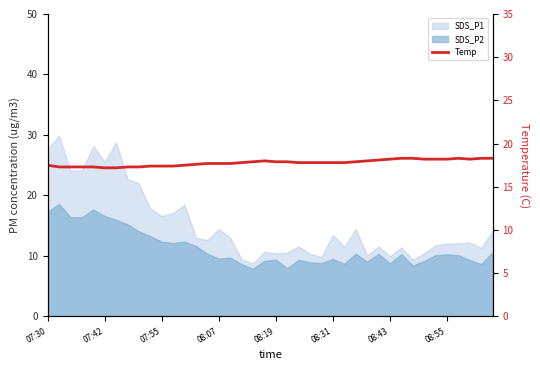

Approximately how many times larger is the value at 27 compared to 21?

1.0